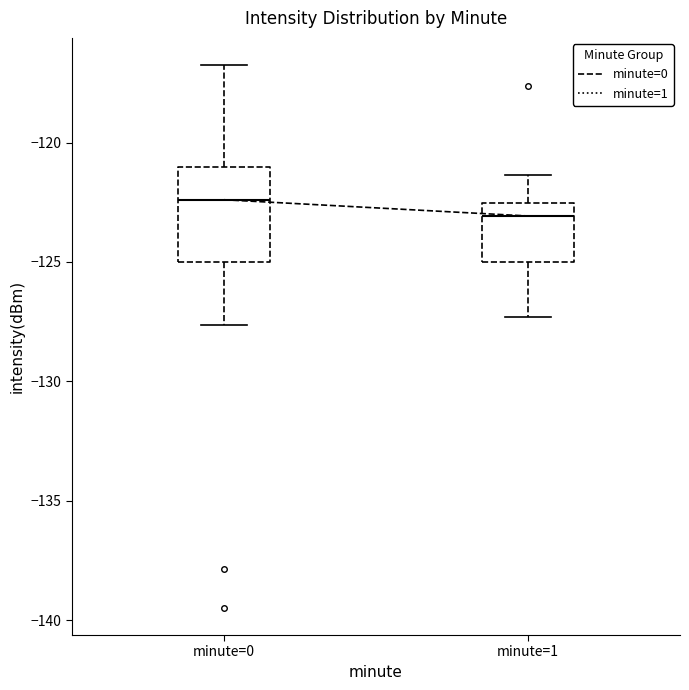

Where does the upper whisker of the box for minute=1 end on the y-axis? The values are not printed on the chart, so give them approximately, as read against the axis.

-121.5